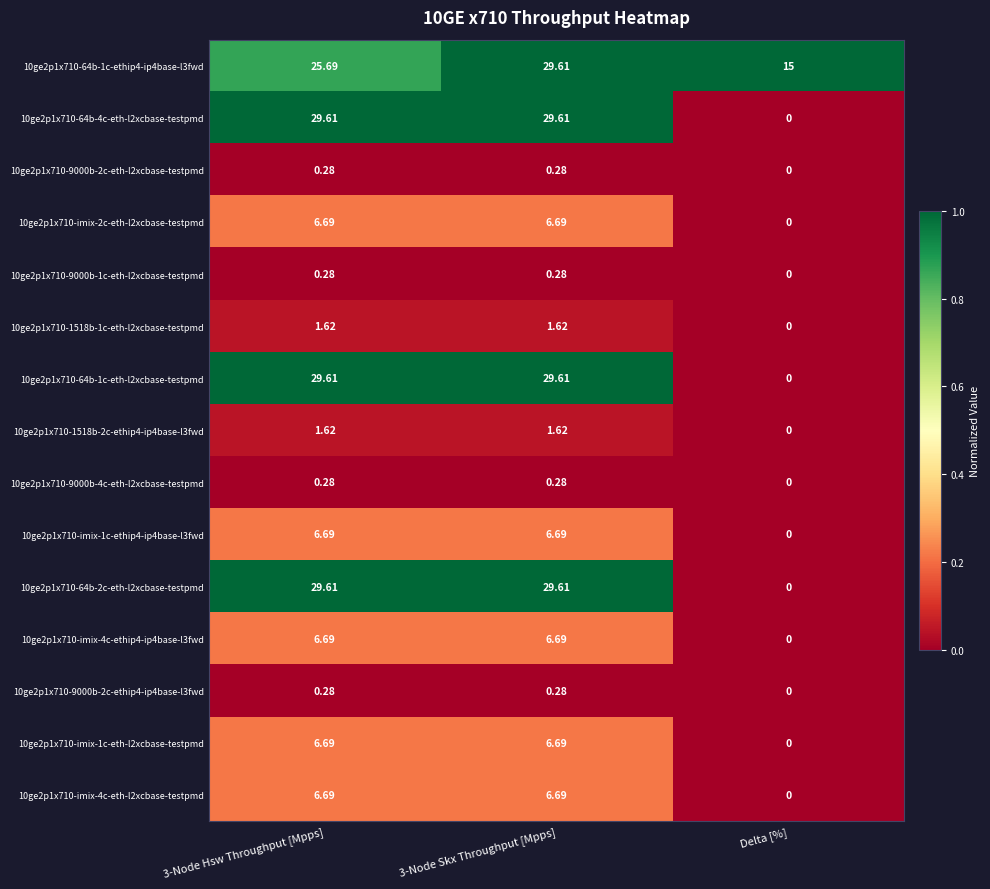

How many values in 10ge2p1x710-9000b-2c-eth-l2xcbase-testpmd are above zero?

2